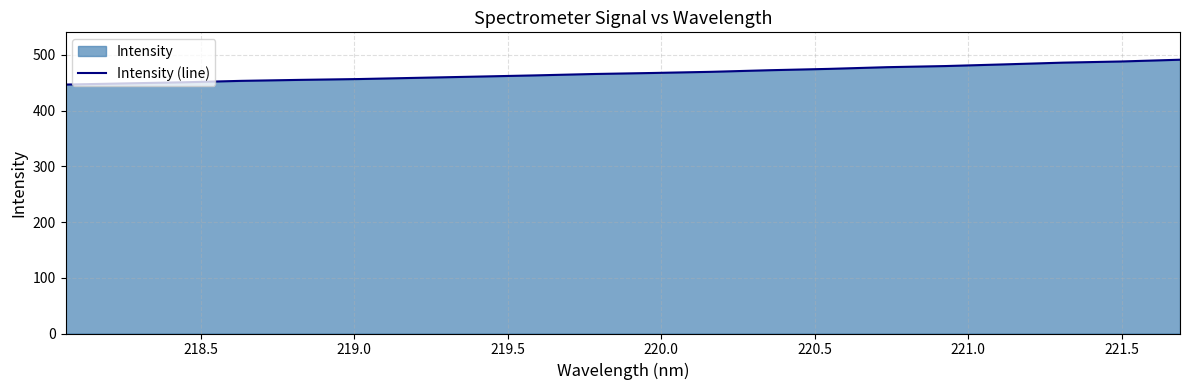

What is the difference between the maximum and minimum values?

44.6